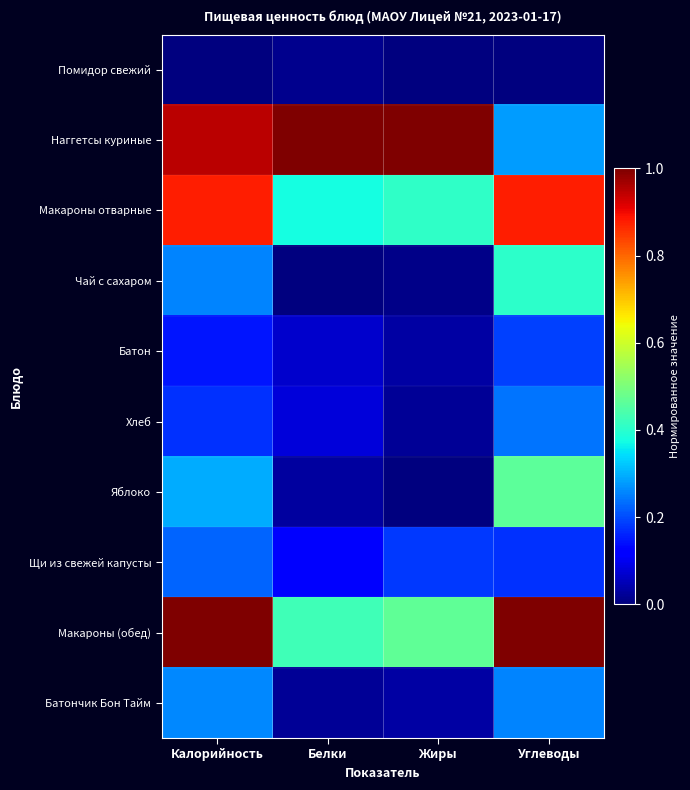

Rank the series by their maximum value, from highest to lowest.

Наггетсы куриные, Макароны (обед), Макароны отварные, Яблоко, Чай с сахаром, Батончик Бон Тайм, Хлеб, Щи из свежей капусты, Батон, Помидор свежий